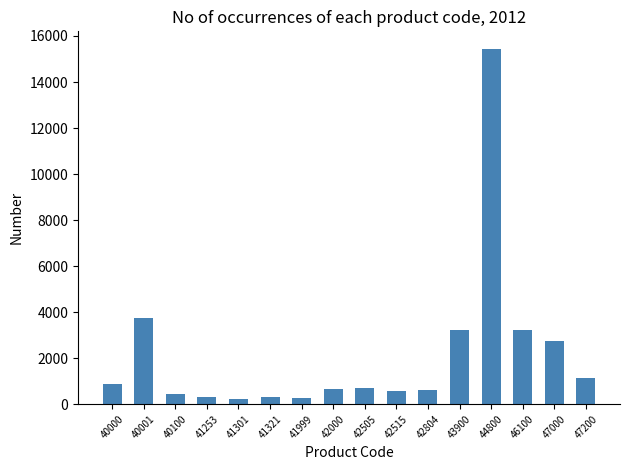

Which label corresponds to the largest value in the chart?

44800